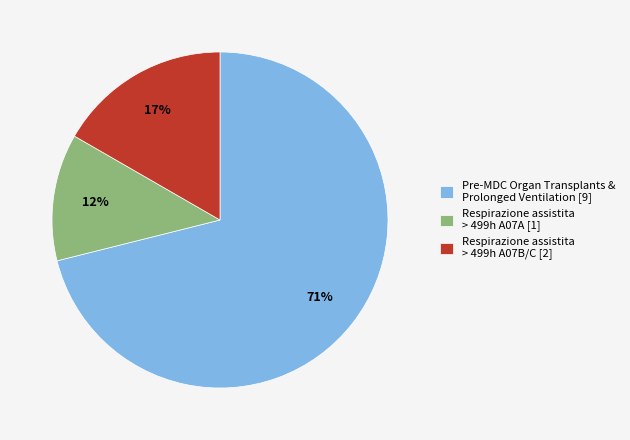

Is there a majority slice in this chart?

Yes